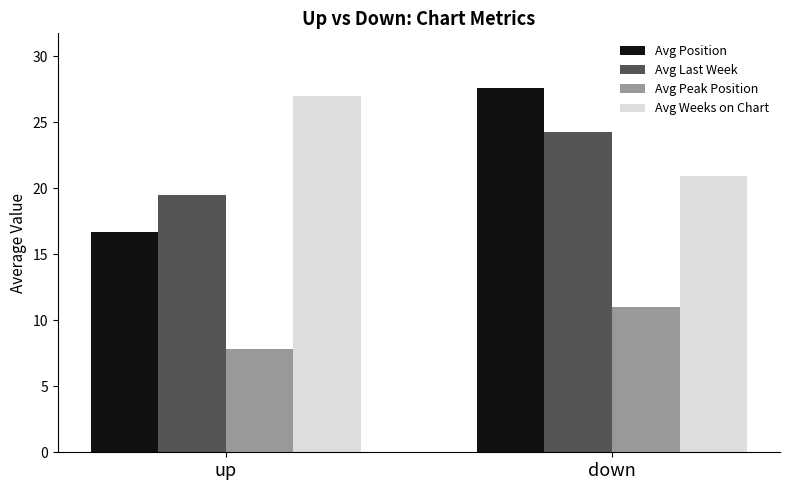

How many bars are there in total?

8